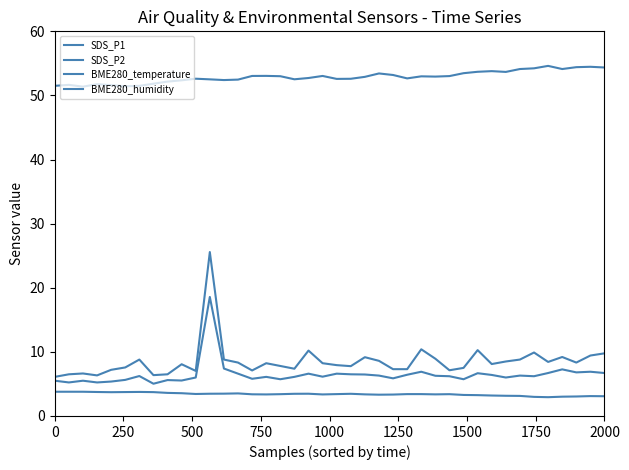

In BME280_humidity, how many points are lower than both neighbors (excluding endpoints)?

9